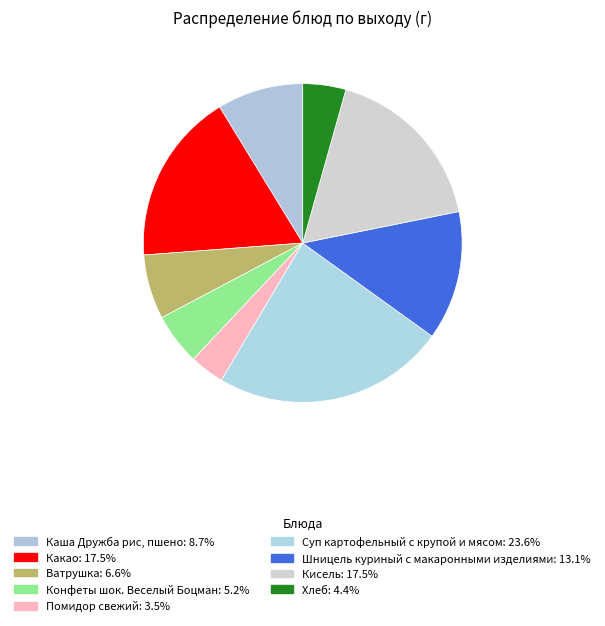

Is it true that Каша Дружба рис, пшено is 21% of the pie?

False